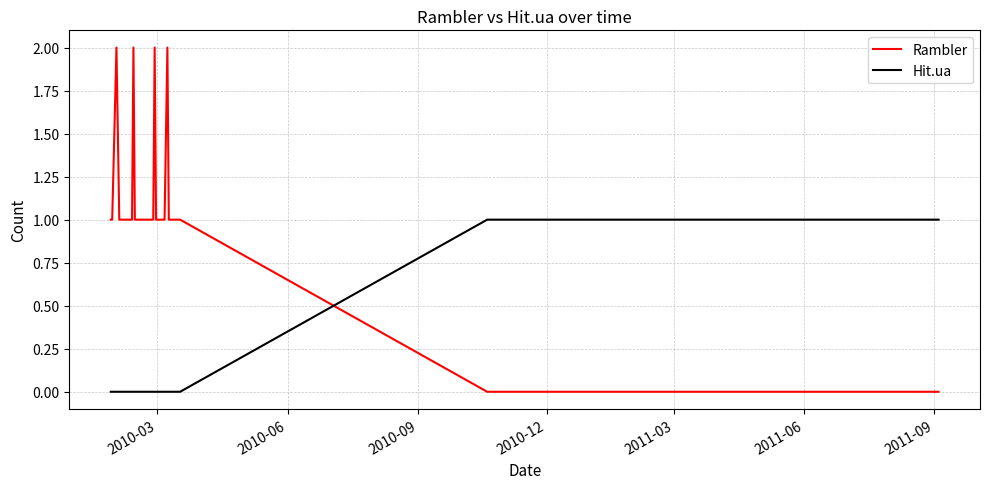

Which series has the largest total across all categories?

Rambler